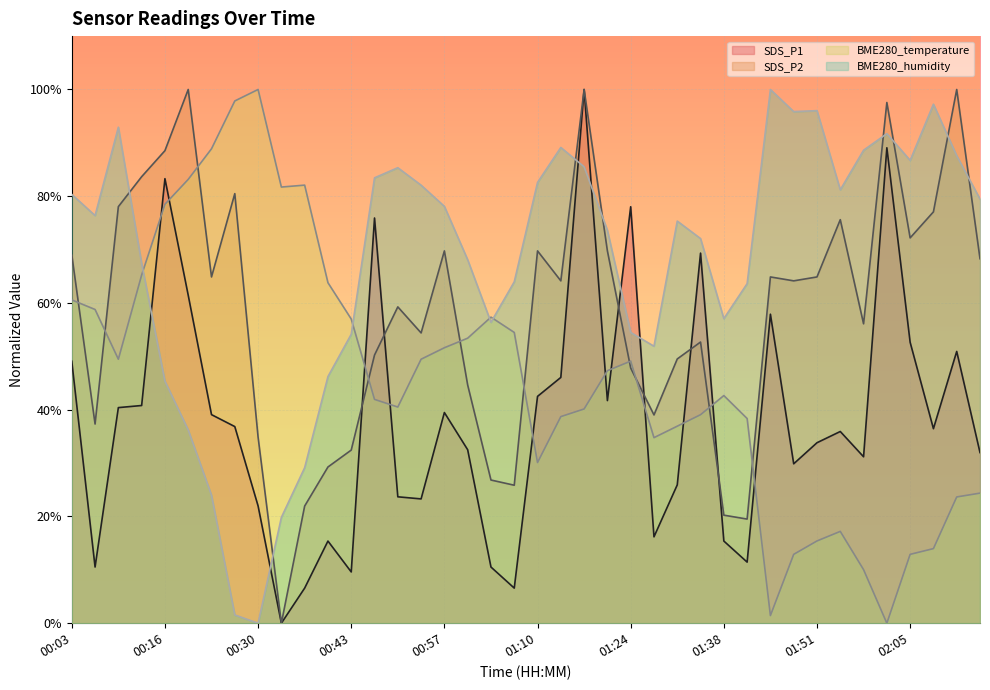

True or false: SDS_P2 and BME280_humidity intersect in this chart.

True